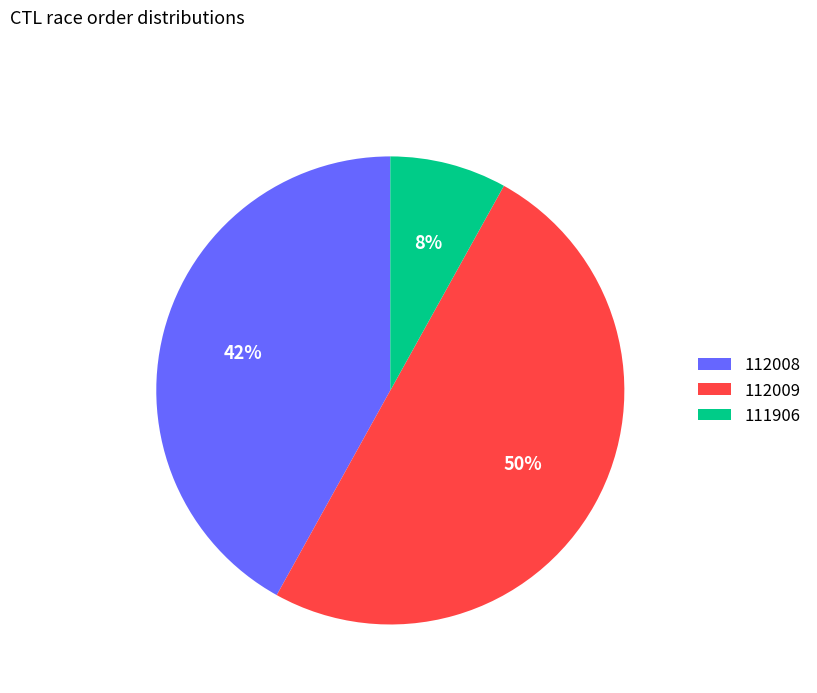

Which slice is the smallest?

111906